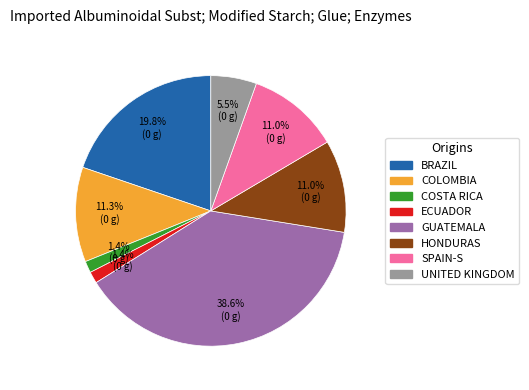

Is there any slice that represents more than half of the pie?

No